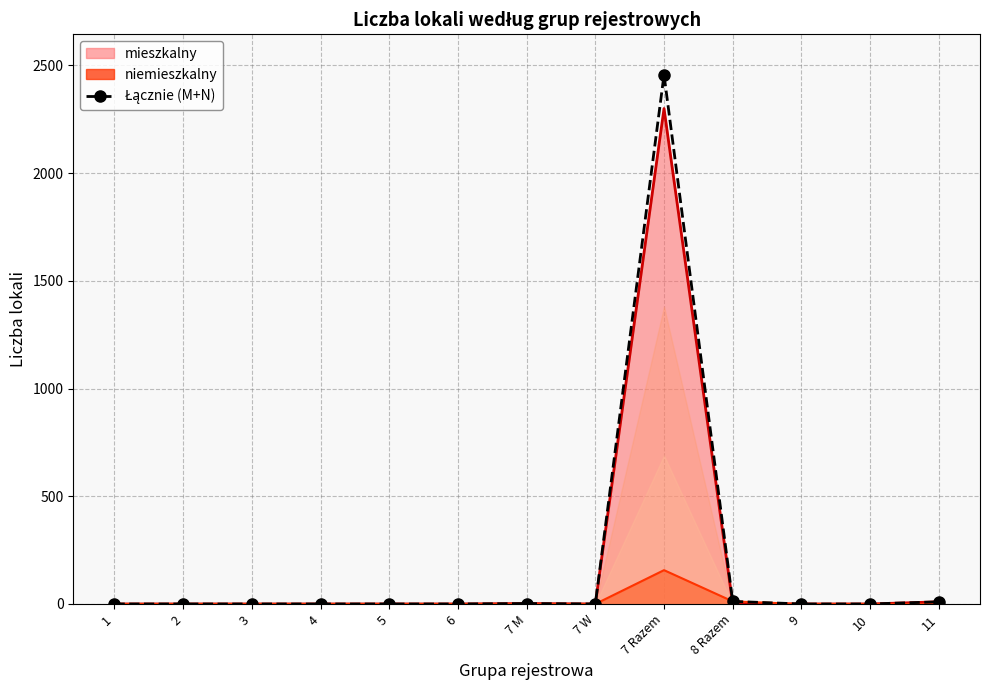

How many categories are shown in the chart?

13